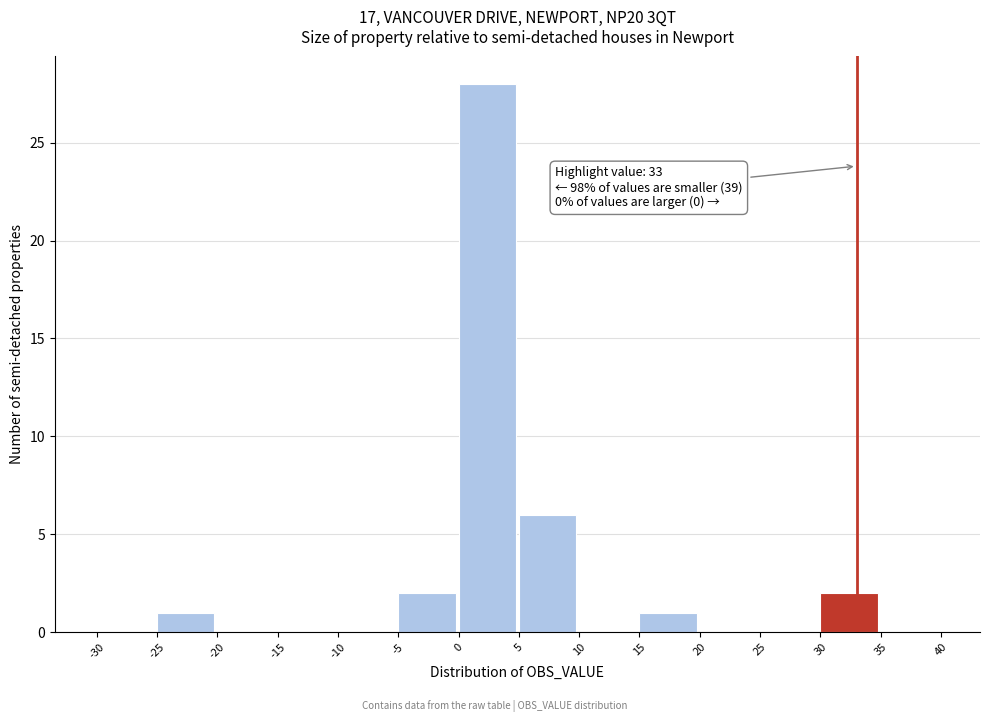

Over which range of the x-axis is the bar tallest?

0 to 5